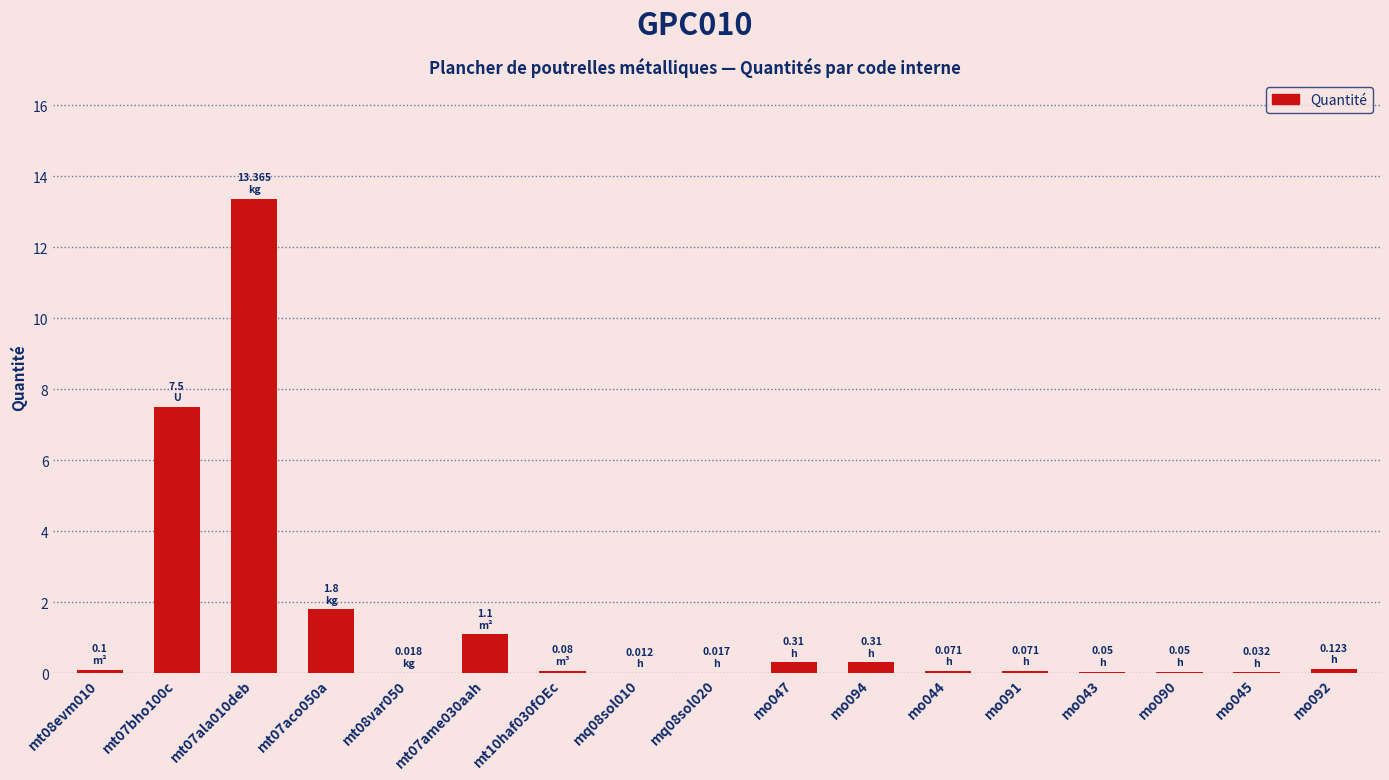

What is the sum of all values?

25.0